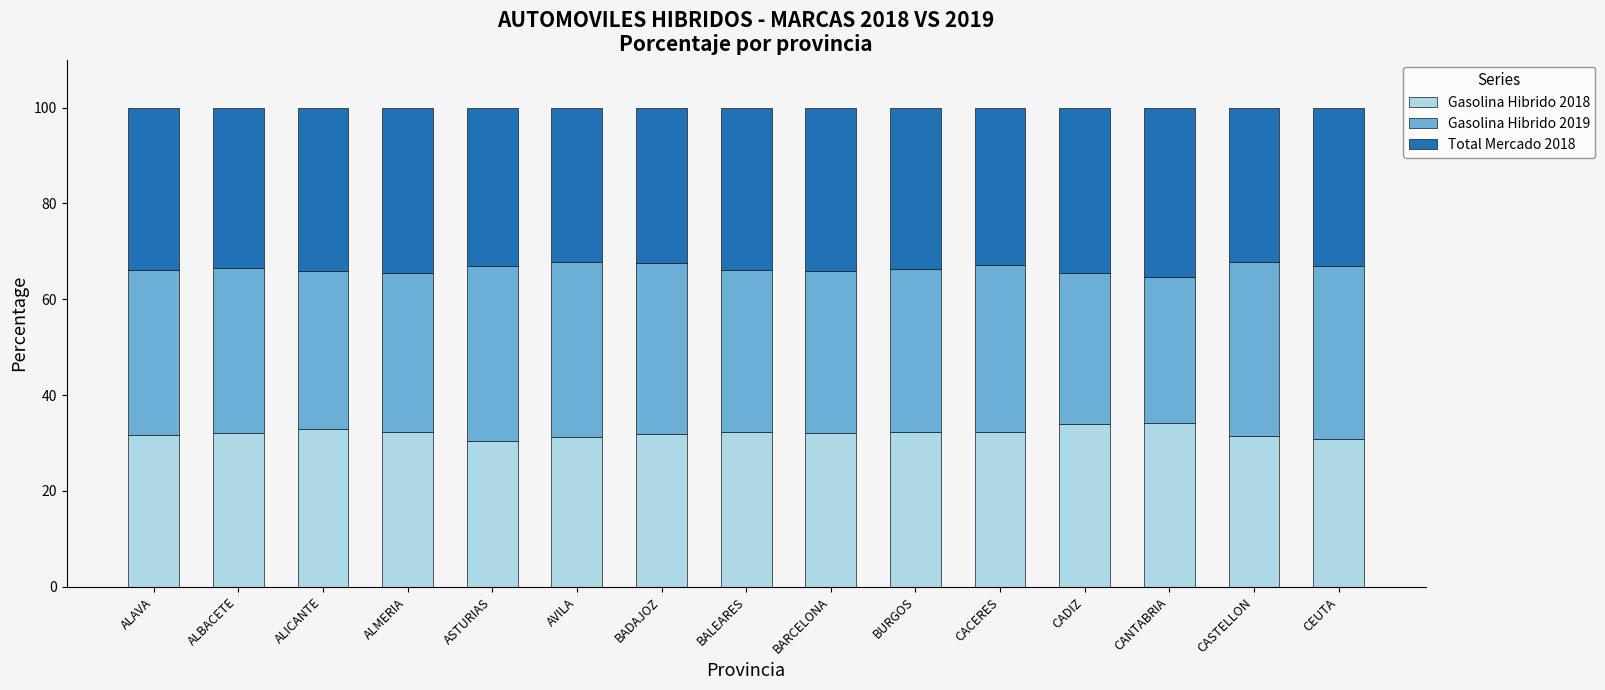

What is the difference between the maximum and minimum values in the Gasolina Hibrido 2018 series?

3.6